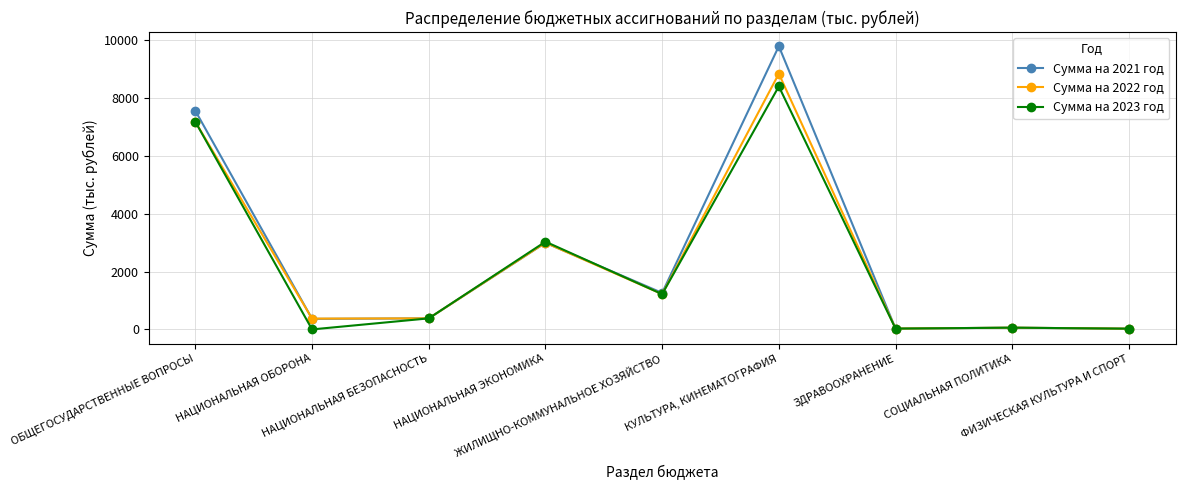

List the series in order of their overall mean, lowest first.

Сумма на 2023 год, Сумма на 2022 год, Сумма на 2021 год